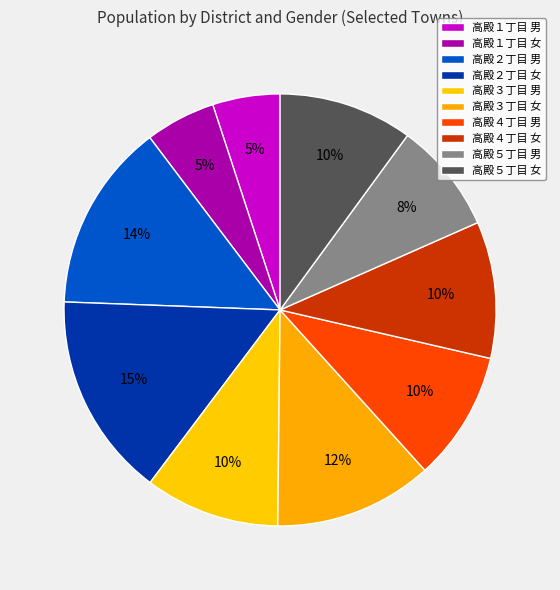

To the nearest percent, what percentage of the pie is 高殿３丁目 男?

10%